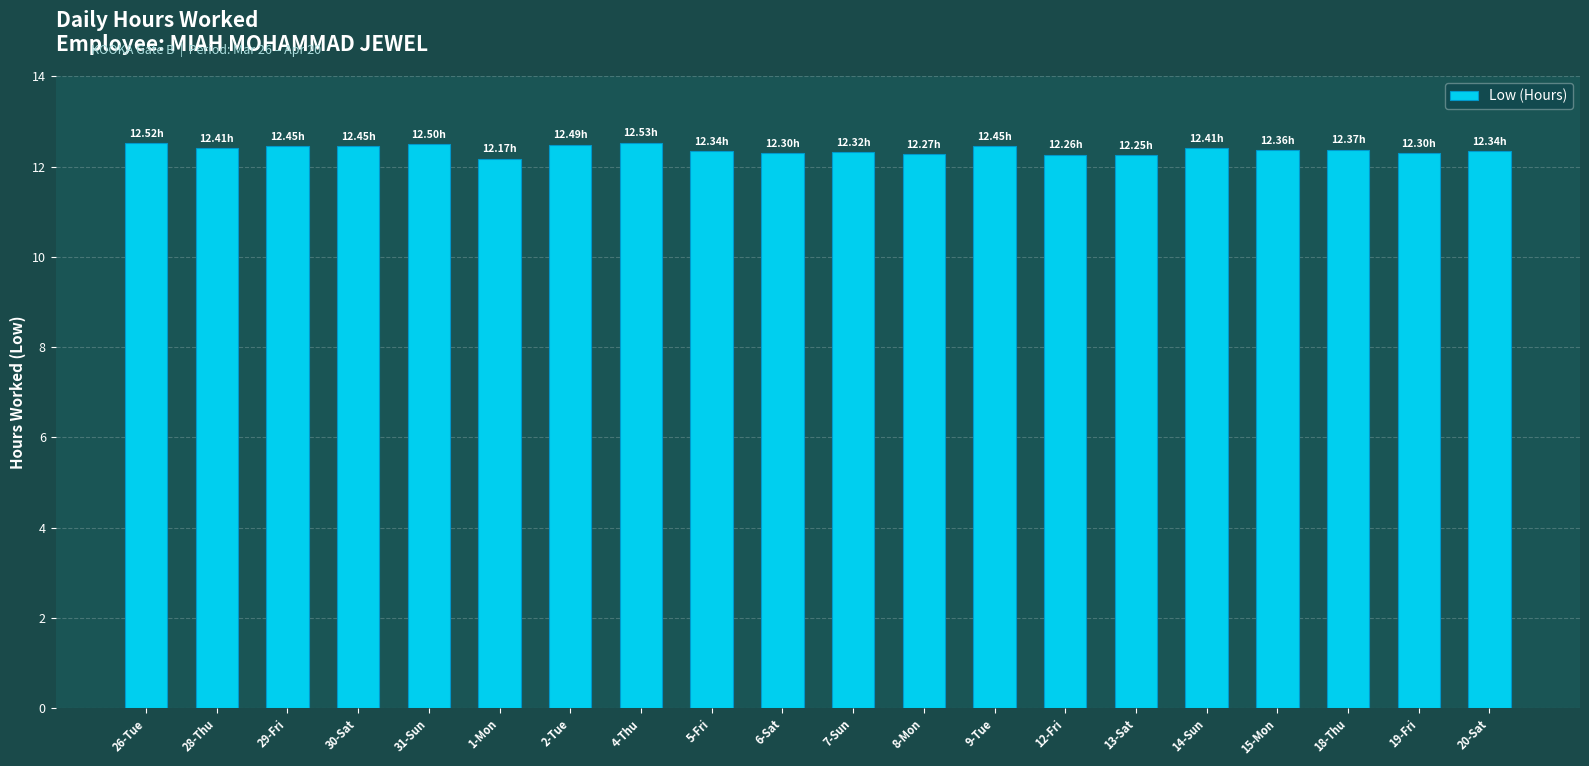

What is the change in value from 1-Mon to 2-Tue?

+0.3